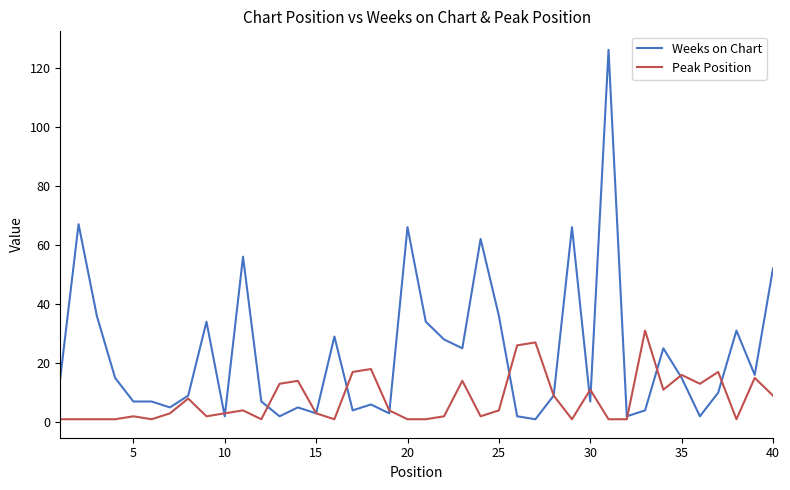

In Peak Position, how many points are higher than both neighbors (excluding endpoints)?

12